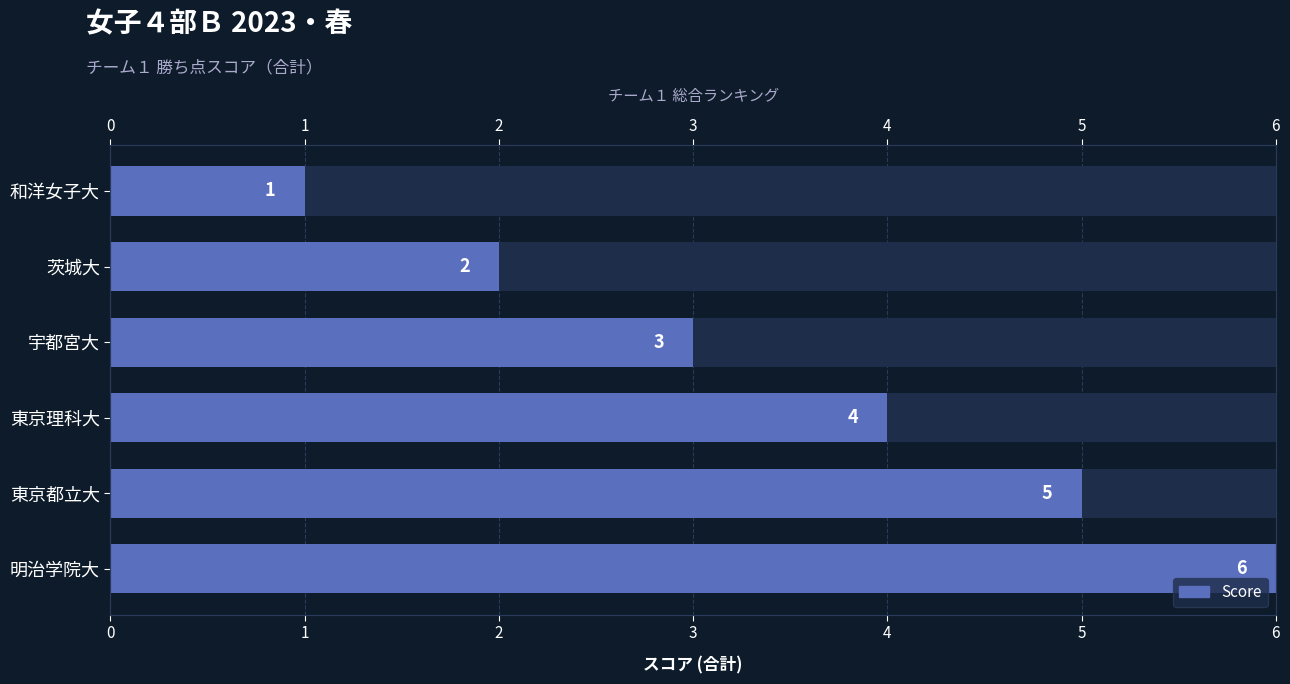

How many values are below 4?

3